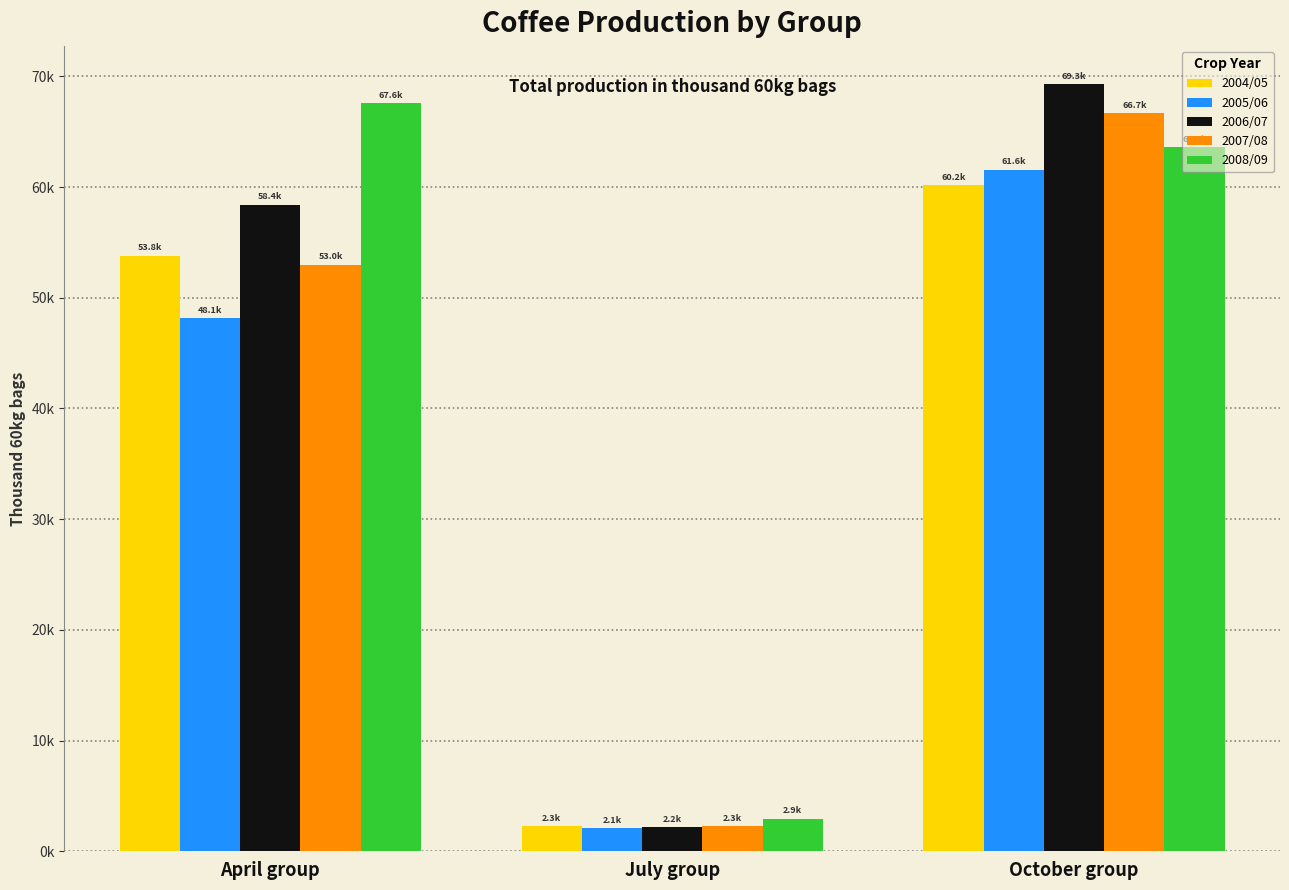

What is the value of the 2004/05 bar at the 2nd from the left?

2267.2